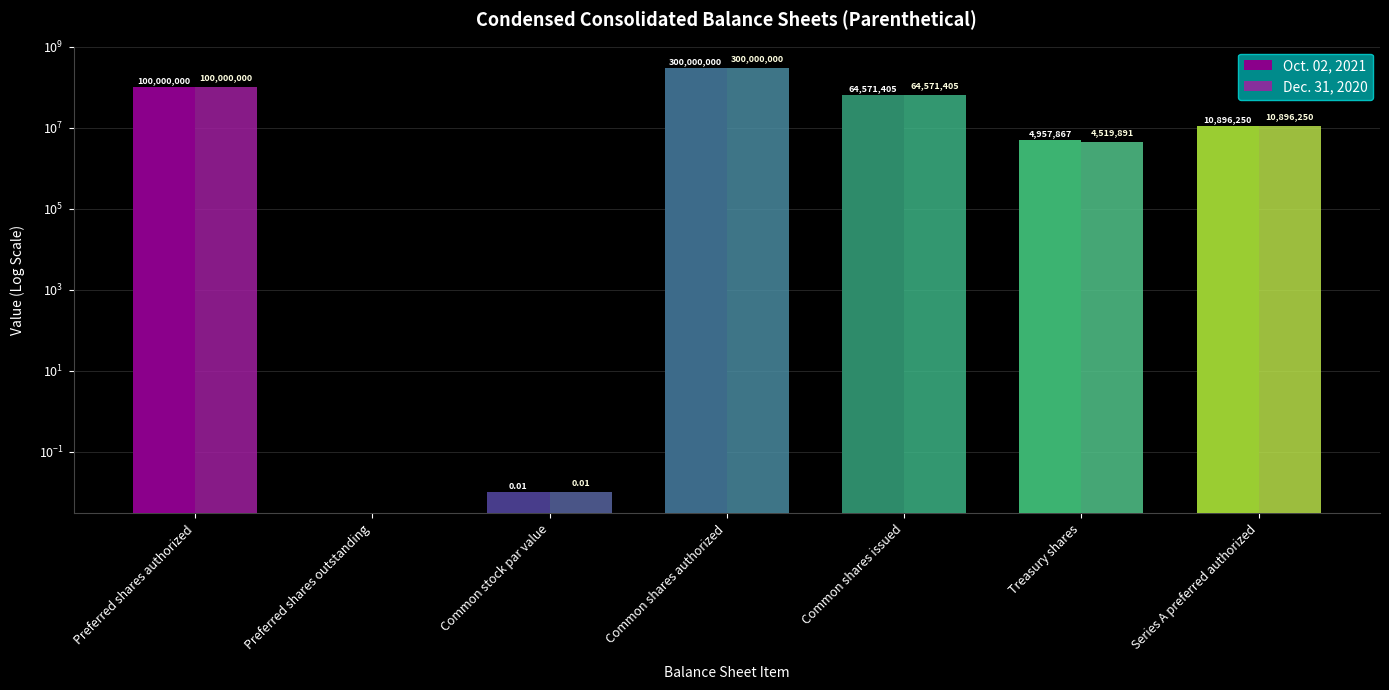

At which label does Oct. 02, 2021 first exceed 10896250?

Preferred shares authorized